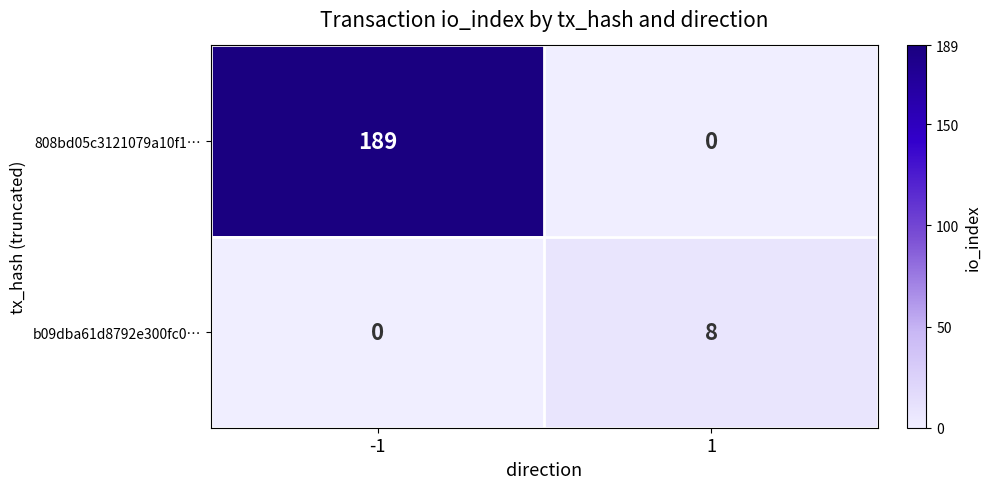

Reading left to right, extract all data points from this chart.

808bd05c3121079a10f1…: 189	0
b09dba61d8792e300fc0…: 0	8